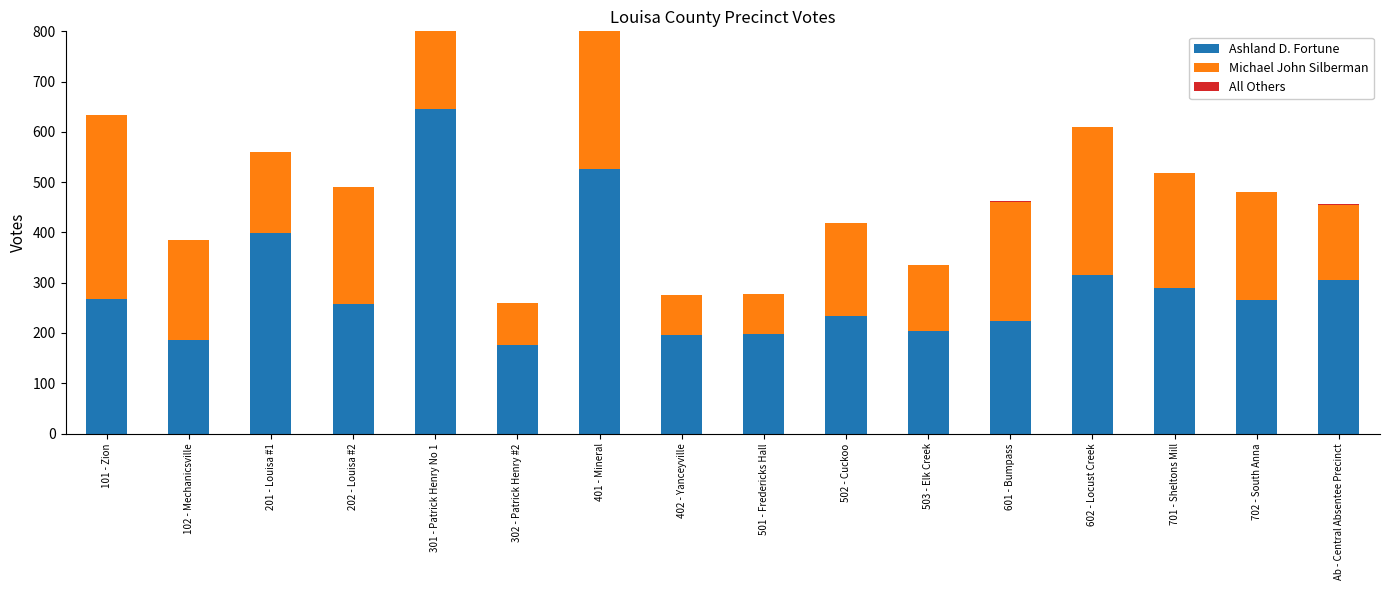

Rank the series by their average value, from highest to lowest.

Ashland D. Fortune, Michael John Silberman, All Others